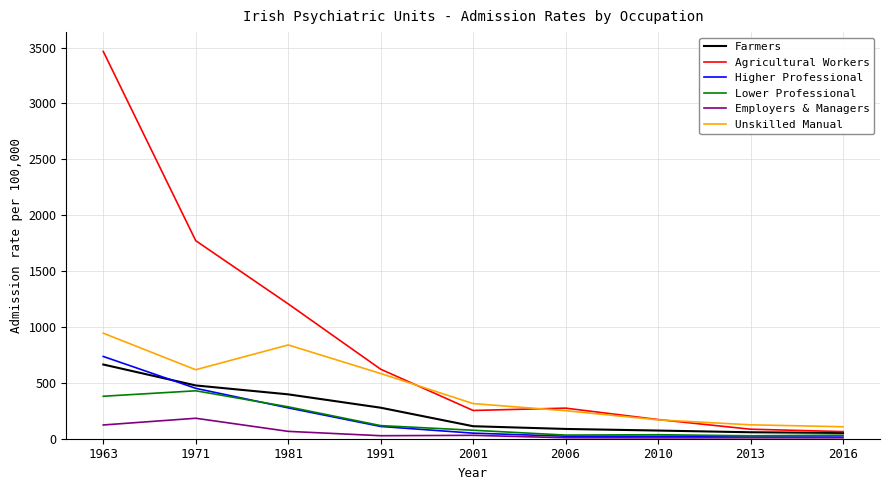

Is this an area chart (filled region under the line)?

No